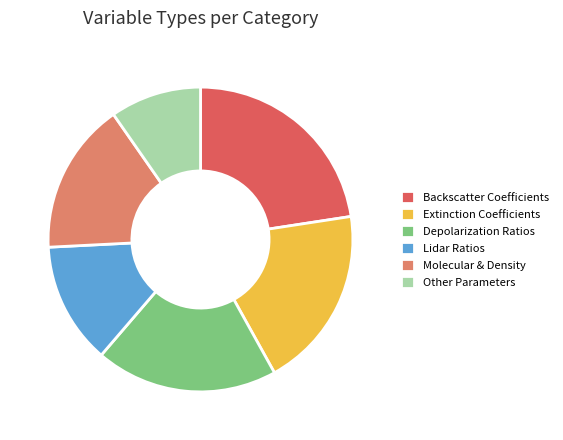

The Backscatter Coefficients slice represents 37% of the pie. True or false?

False